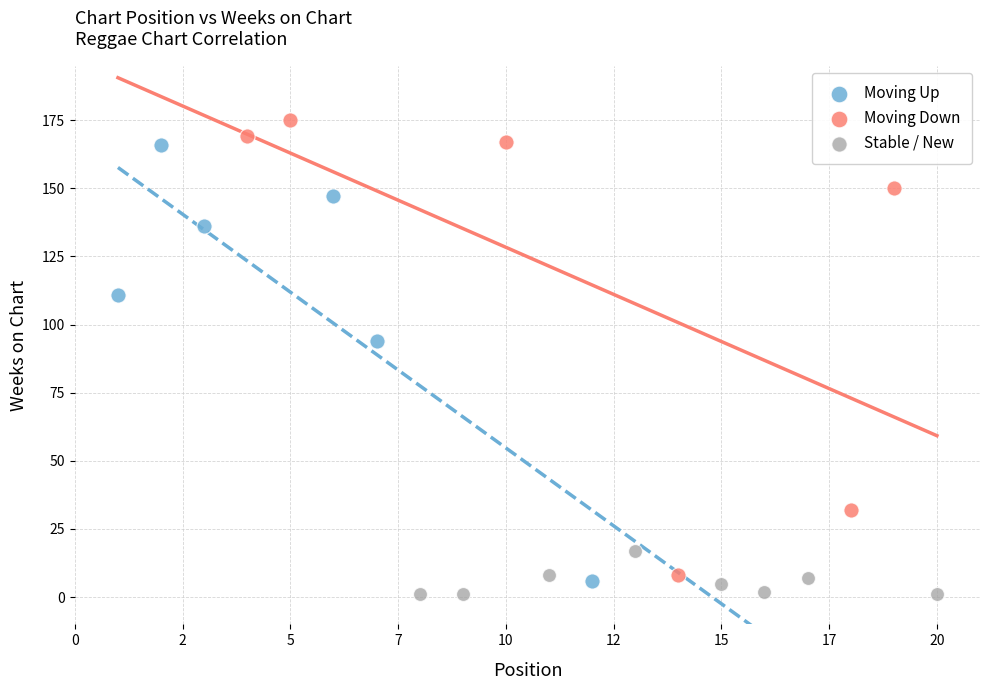

What are all the series names shown in the legend?

Moving Up, Moving Down, Stable / New